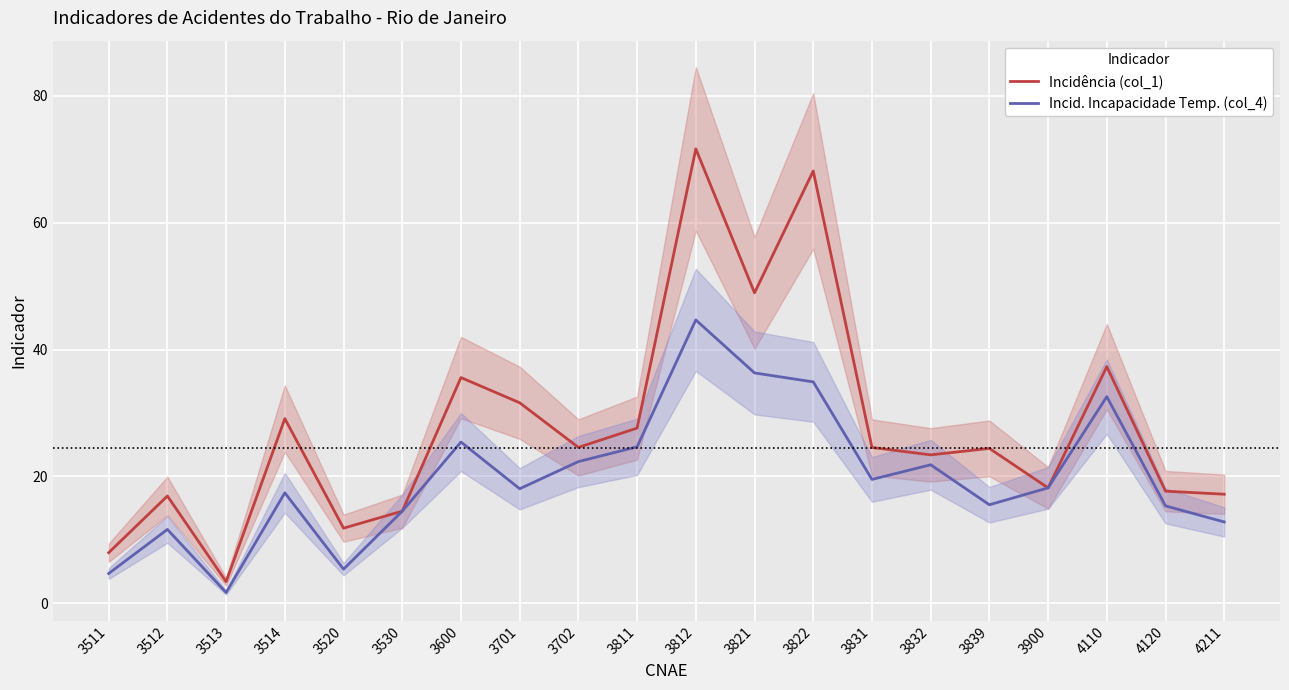

True or false: Incid. Incapacidade Temp. (col_4) and Incidência (col_1) intersect in this chart.

False